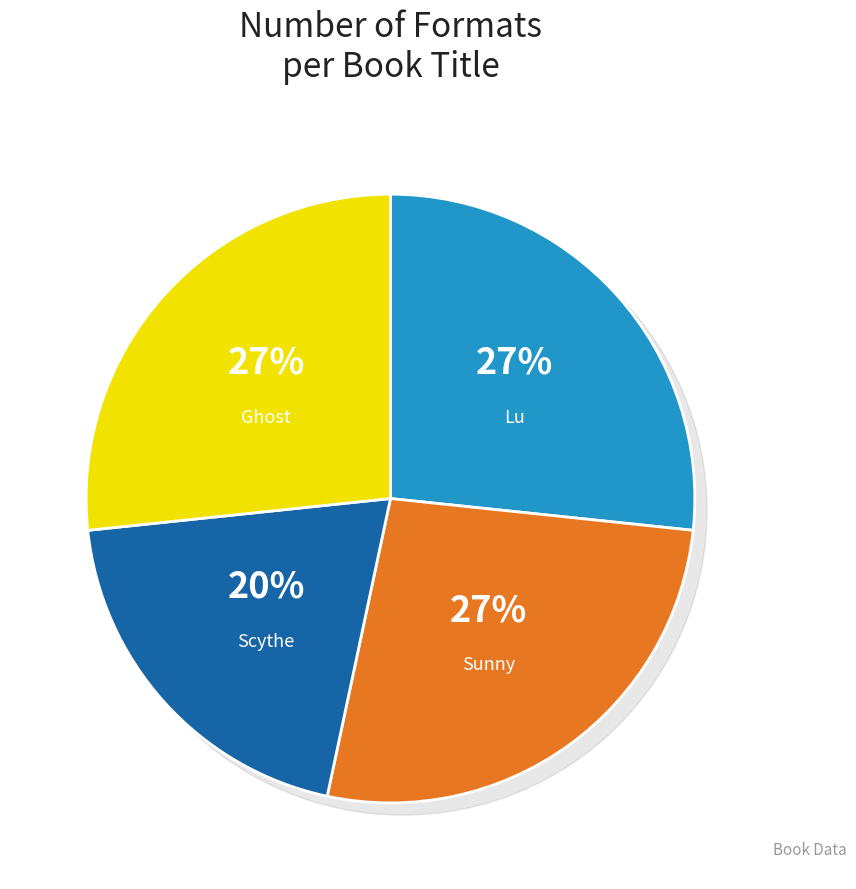

How many slices are in this pie chart?

4